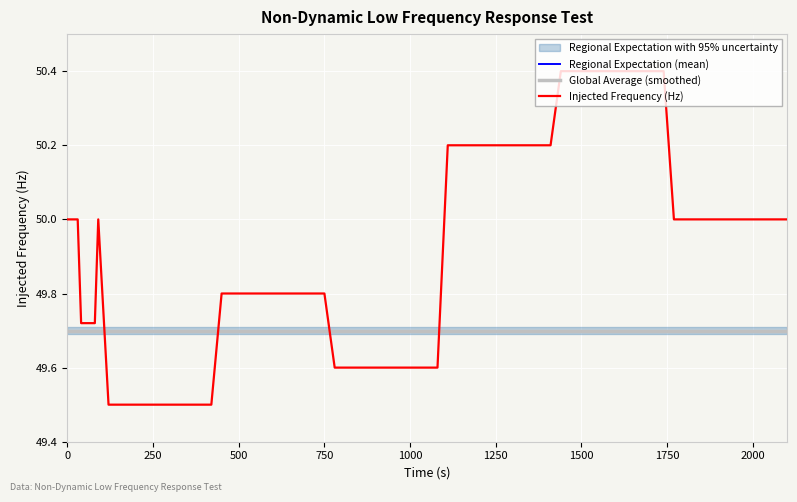

True or false: Regional Expectation (mean) and Global Average (smoothed) cross at least once.

False